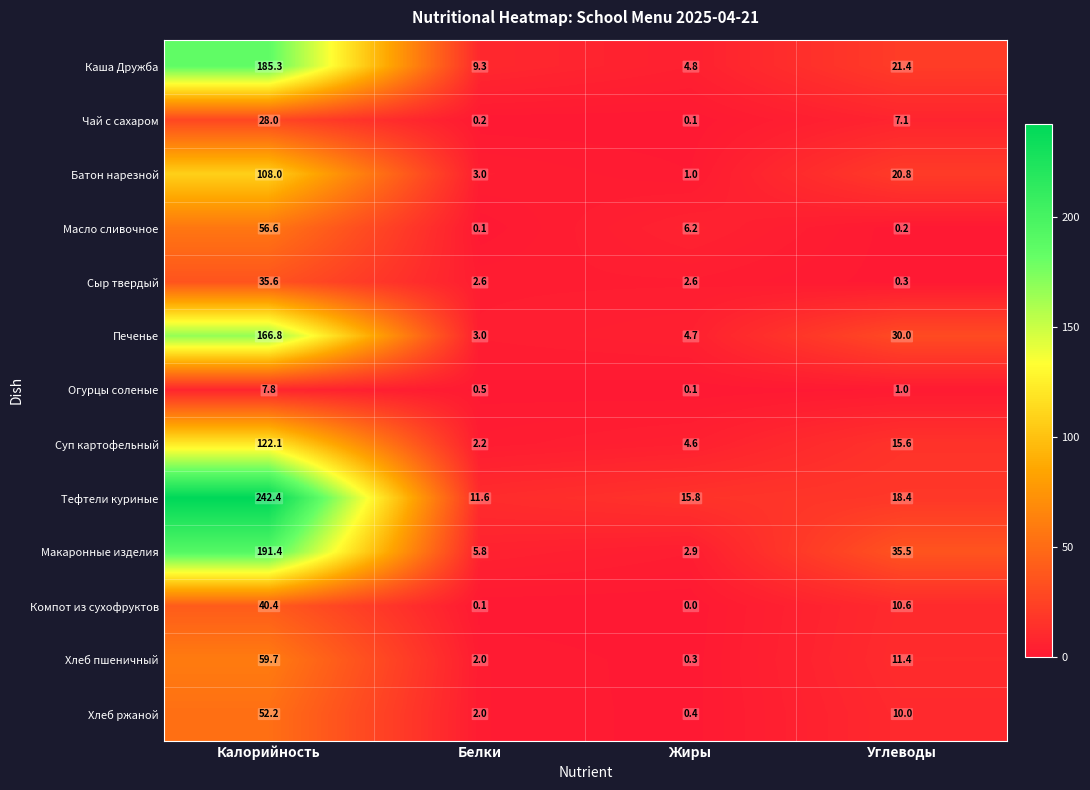

How many series are shown in this chart?

13